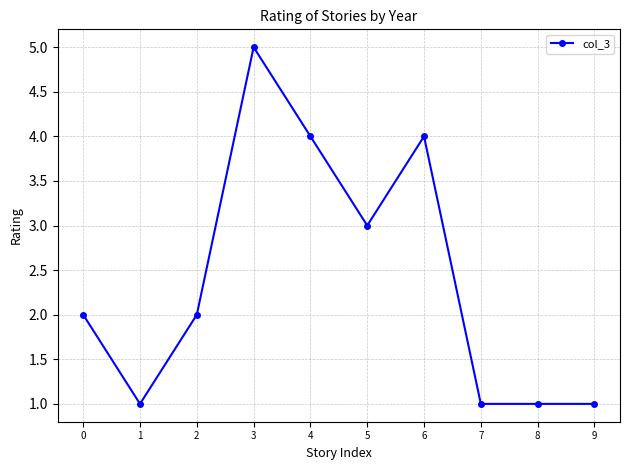

True or false: there are more than 1 points higher than both neighbors.

True